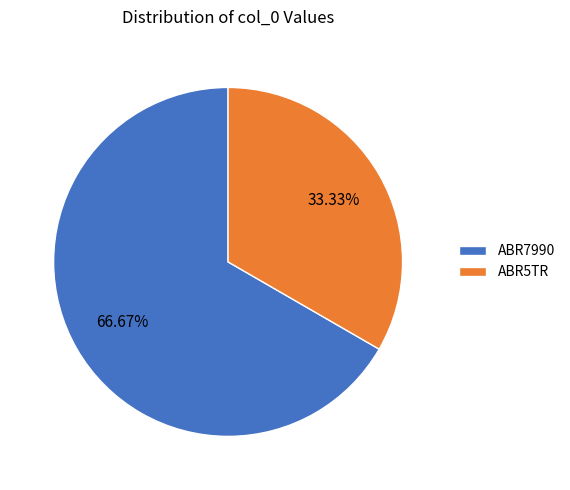

What is the largest slice in the pie chart?

ABR7990